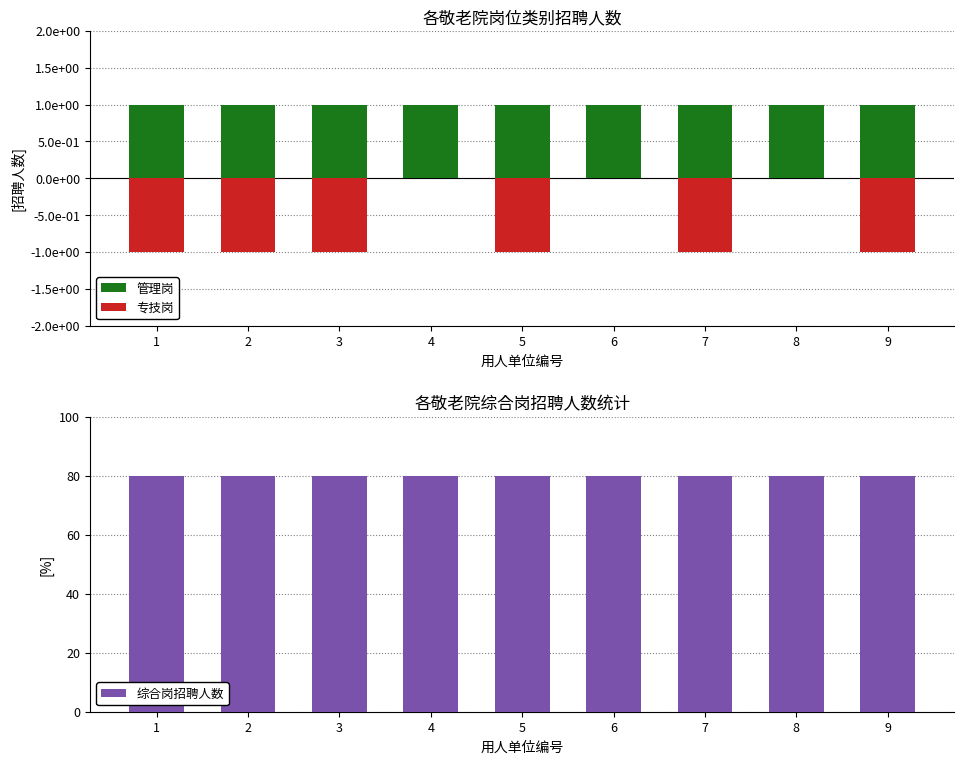

Reading left to right, transcribe all the data shown in this chart.

管理岗: 1=1	2=1	3=1	4=1	5=1	6=1	7=1	8=1	9=1
专技岗: 1=-1	2=-1	3=-1	4=0	5=-1	6=0	7=-1	8=0	9=-1
综合岗招聘人数: 1=80	2=80	3=80	4=80	5=80	6=80	7=80	8=80	9=80